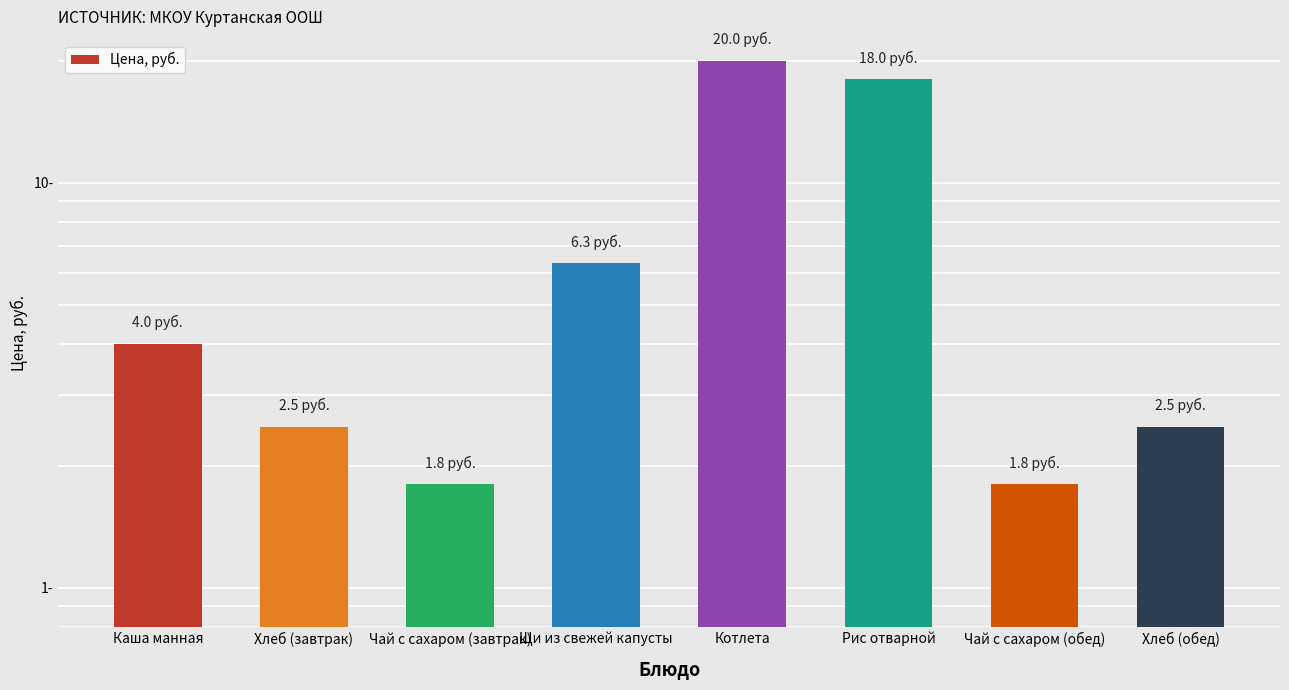

List the labels in order of value, largest first.

Котлета, Рис отварной, Щи из свежей капусты, Каша манная, Хлеб (завтрак), Хлеб (обед), Чай с сахаром (завтрак), Чай с сахаром (обед)